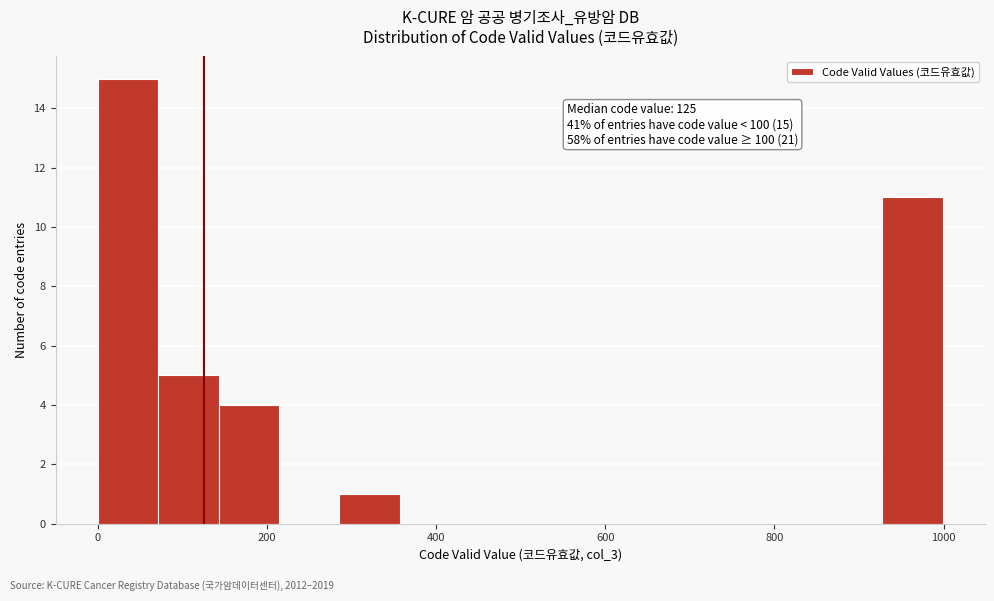

Around what value on the x-axis is the tallest bar? Give the approximate position of its centre, as read against the axis.

40